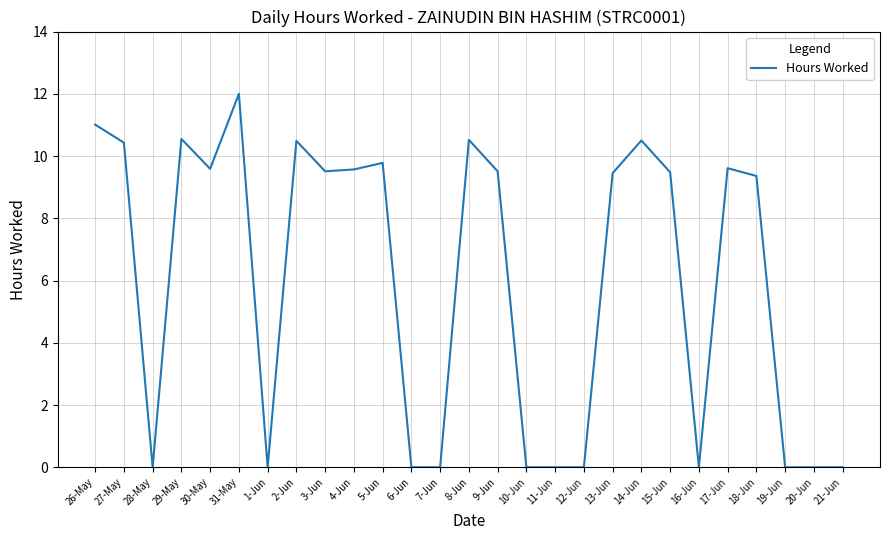

How many lines are shown in the chart?

1